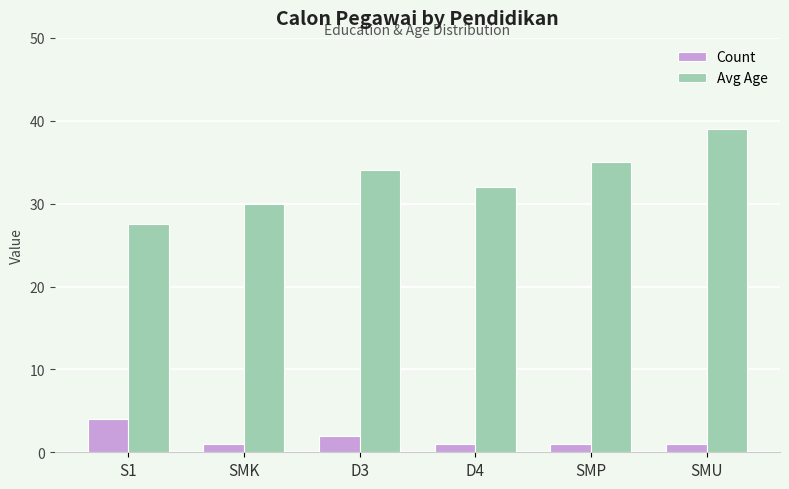

Which series has the largest range (max minus min)?

Avg Age